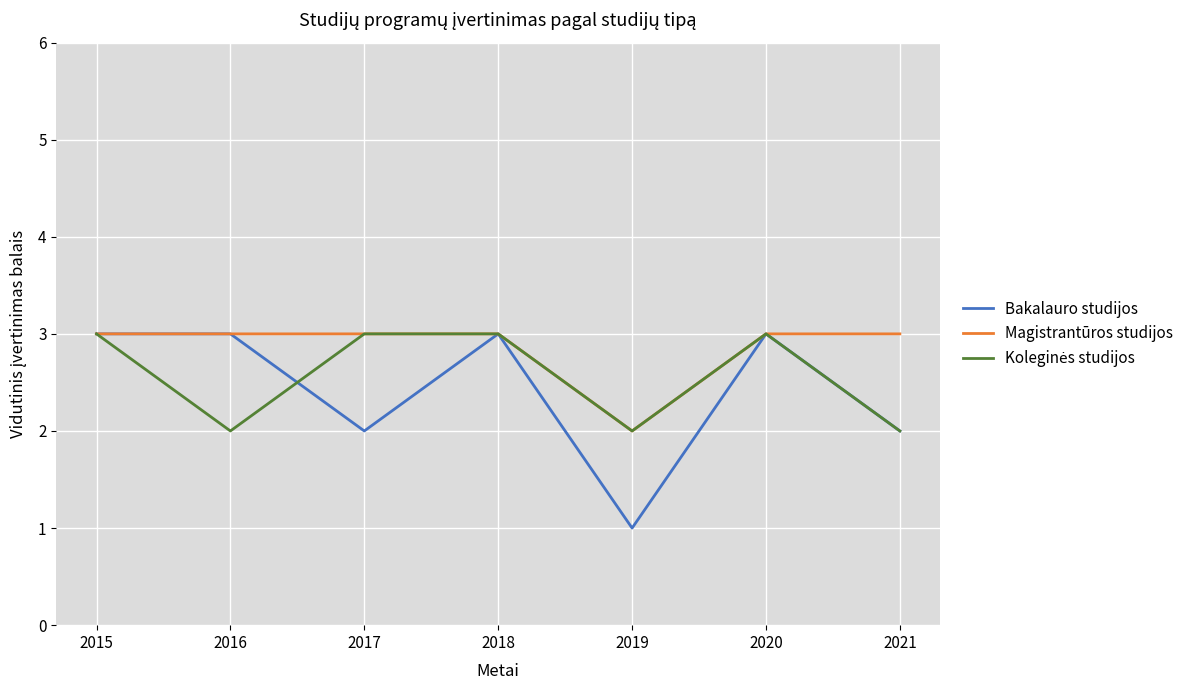

The value of Bakalauro studijos at 2015 is 4. True or false?

False